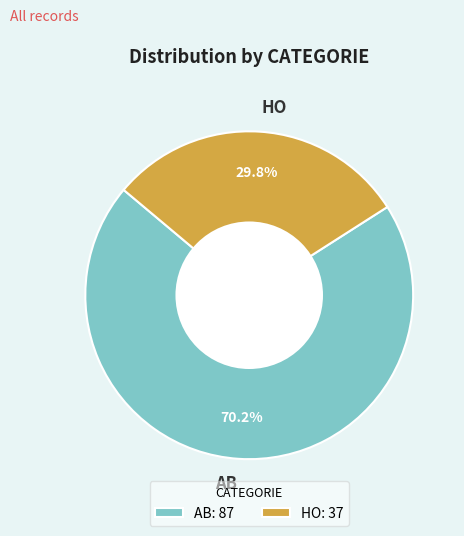

To the nearest percent, what portion does AB represent?

70%